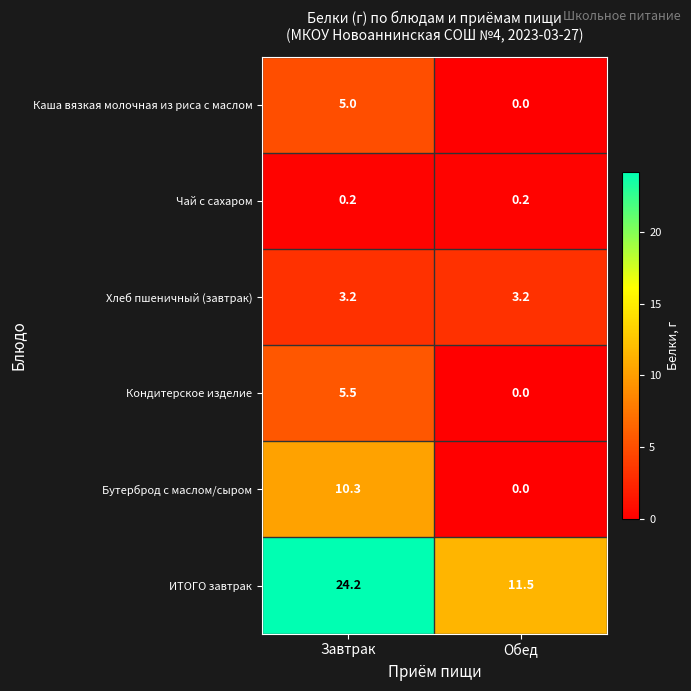

What is the spread (max minus min) of values at Обед?

11.5